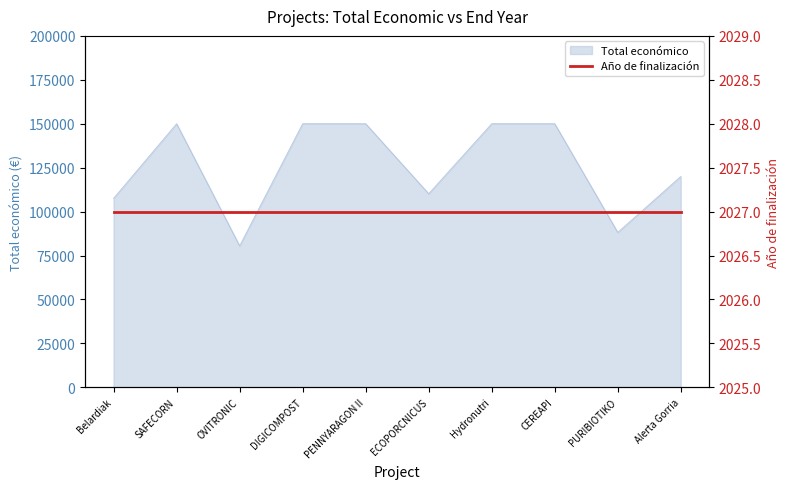

List the labels in order of value, smallest first.

OVITRONIC, PURIBIOTIKO, Belardiak, ECOPORCNICUS, Alerta Gorria, SAFECORN, DIGICOMPOST, PENNYARAGON II, Hydronutri, CEREAPI